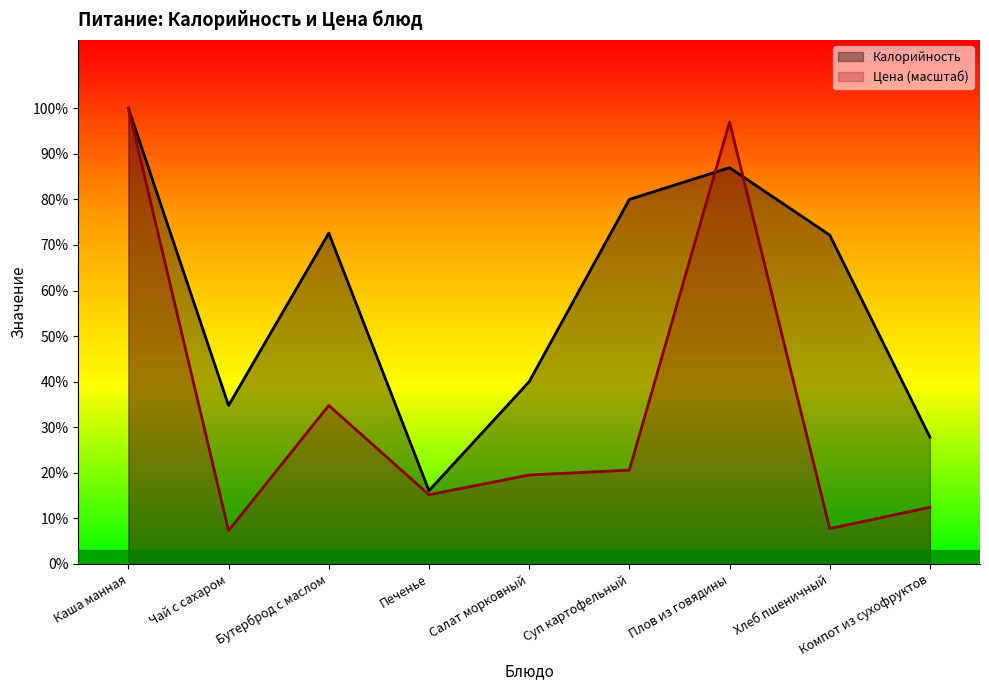

How many lines are shown in the chart?

2